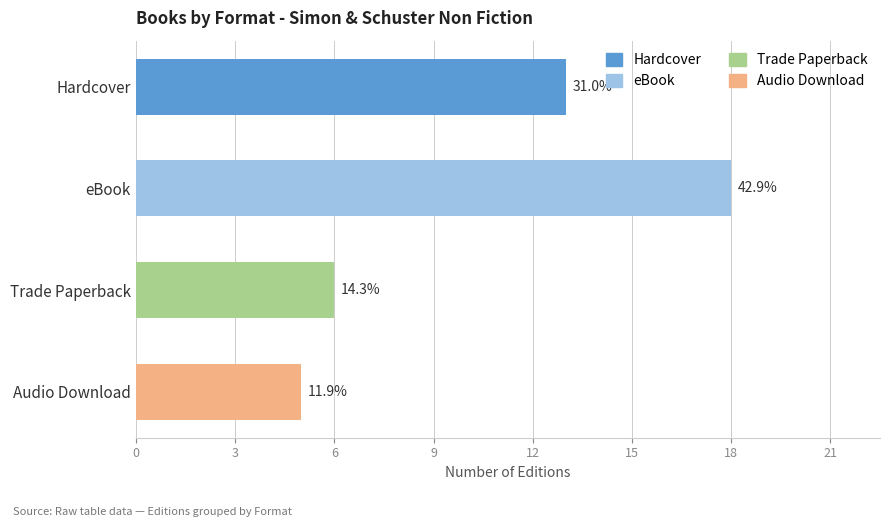

List the labels in order of value, largest first.

eBook, Hardcover, Trade Paperback, Audio Download